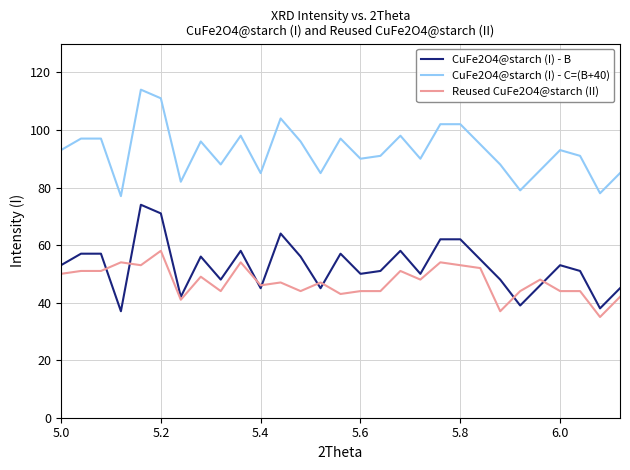

Reading left to right, transcribe all the data shown in this chart.

CuFe2O4@starch (I) - B: 53	57	57	37	74	71	42	56	48	58	45	64	56	45	57	50	51	58	50	62	62	55	48	39	46	53	51	38	45
CuFe2O4@starch (I) - C=(B+40): 93	97	97	77	114	111	82	96	88	98	85	104	96	85	97	90	91	98	90	102	102	95	88	79	86	93	91	78	85
Reused CuFe2O4@starch (II): 50	51	51	54	53	58	41	49	44	54	46	47	44	47	43	44	44	51	48	54	53	52	37	44	48	44	44	35	42